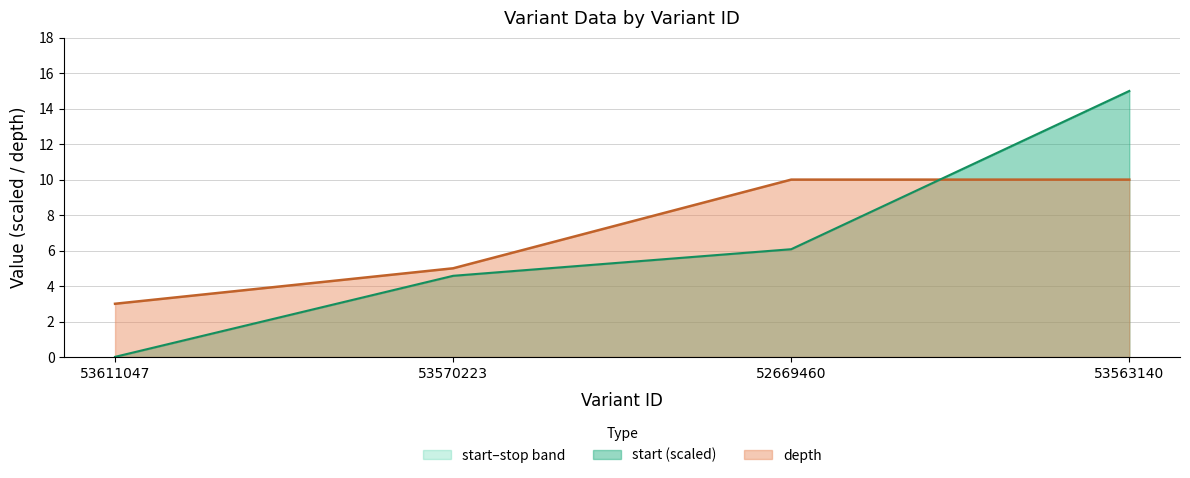

True or false: depth has a value of 3.5 at 52669460.

False